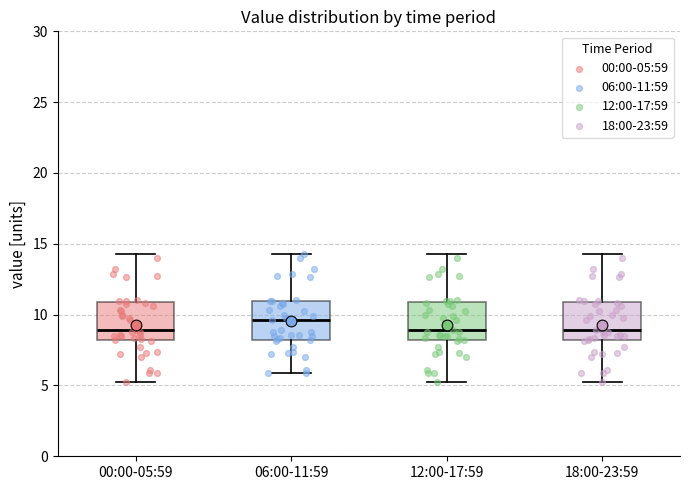

Where is the lower edge of the box for 00:00-05:59 on the y-axis? The values are not printed on the chart, so give them approximately, as read against the axis.

8.0